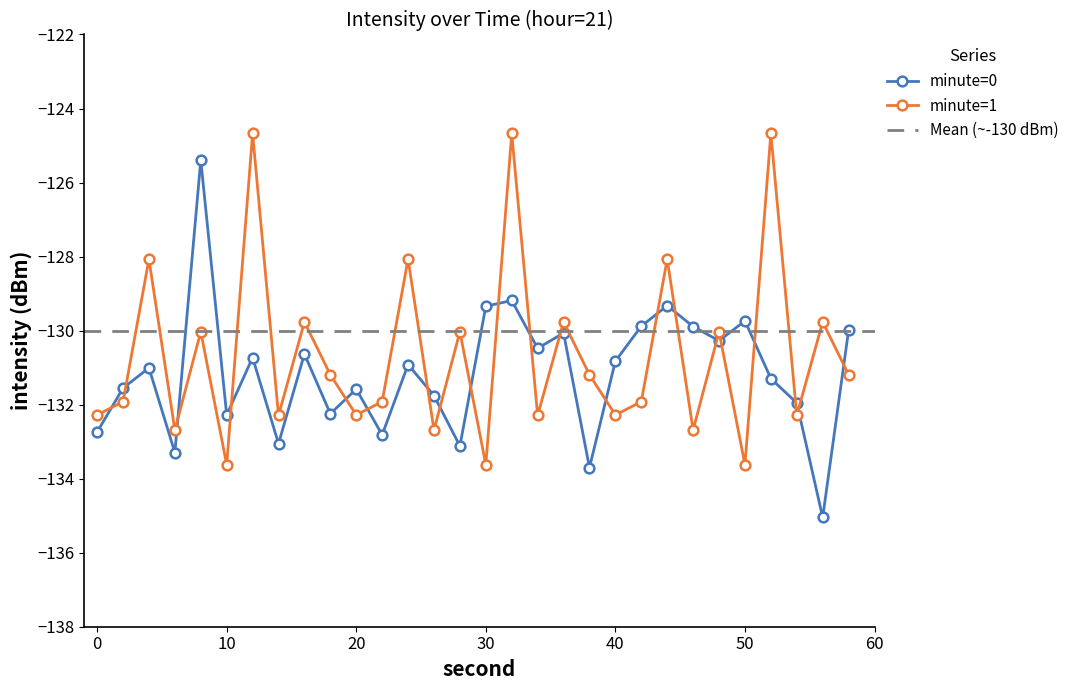

What is the minimum value shown in the chart?

-135.0